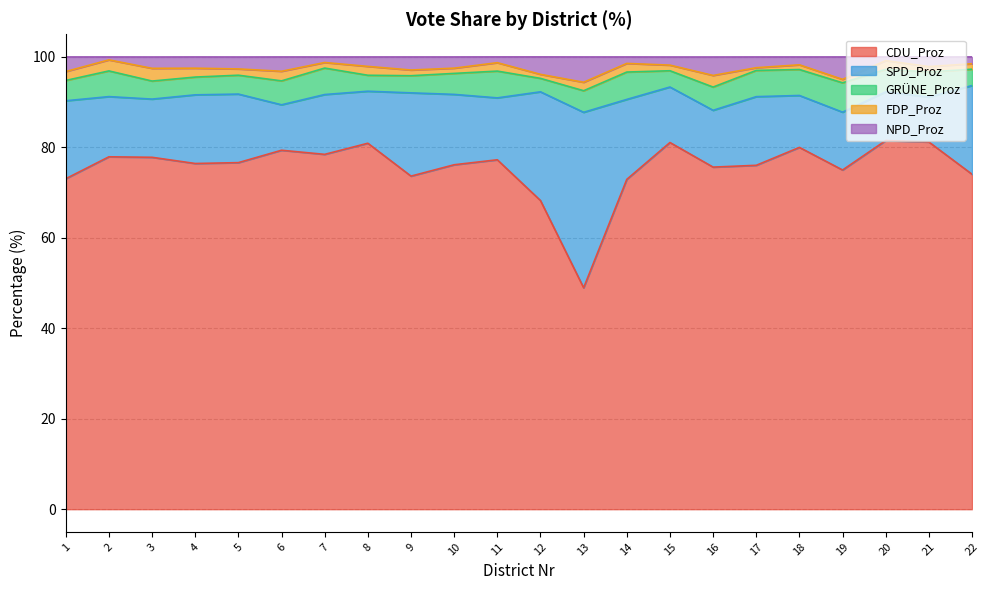

Where is CDU_Proz nearest to the value 65?

12